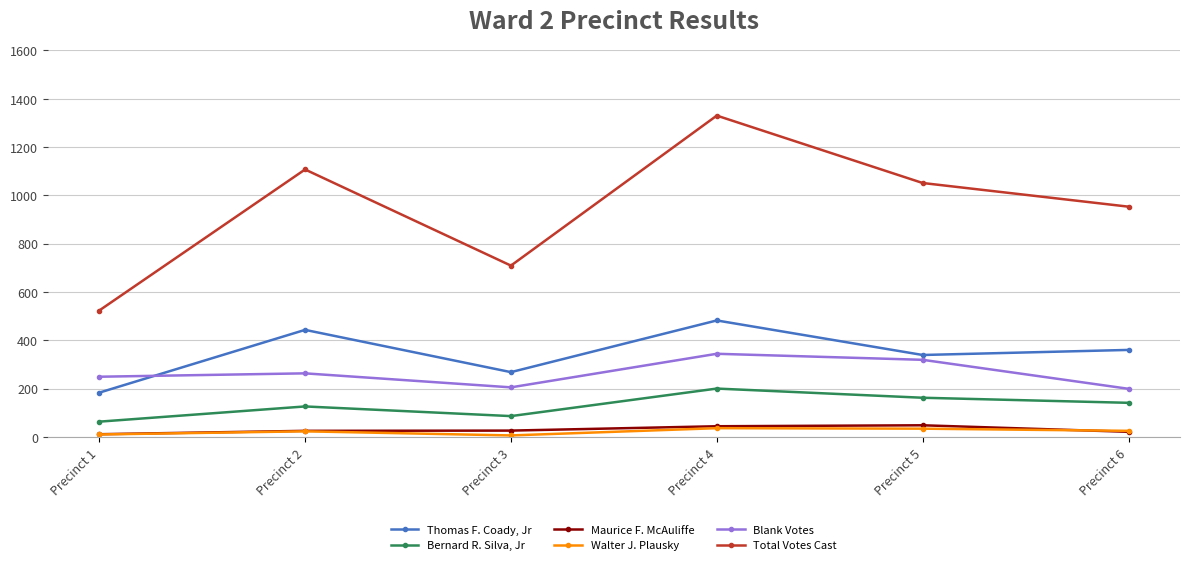

At which label does Thomas F. Coady, Jr reach its minimum?

Precinct 1